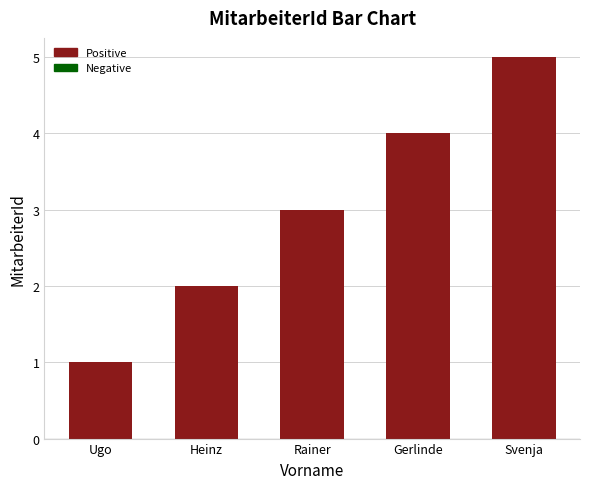

What is the sum of the values at Svenja and Rainer?

8